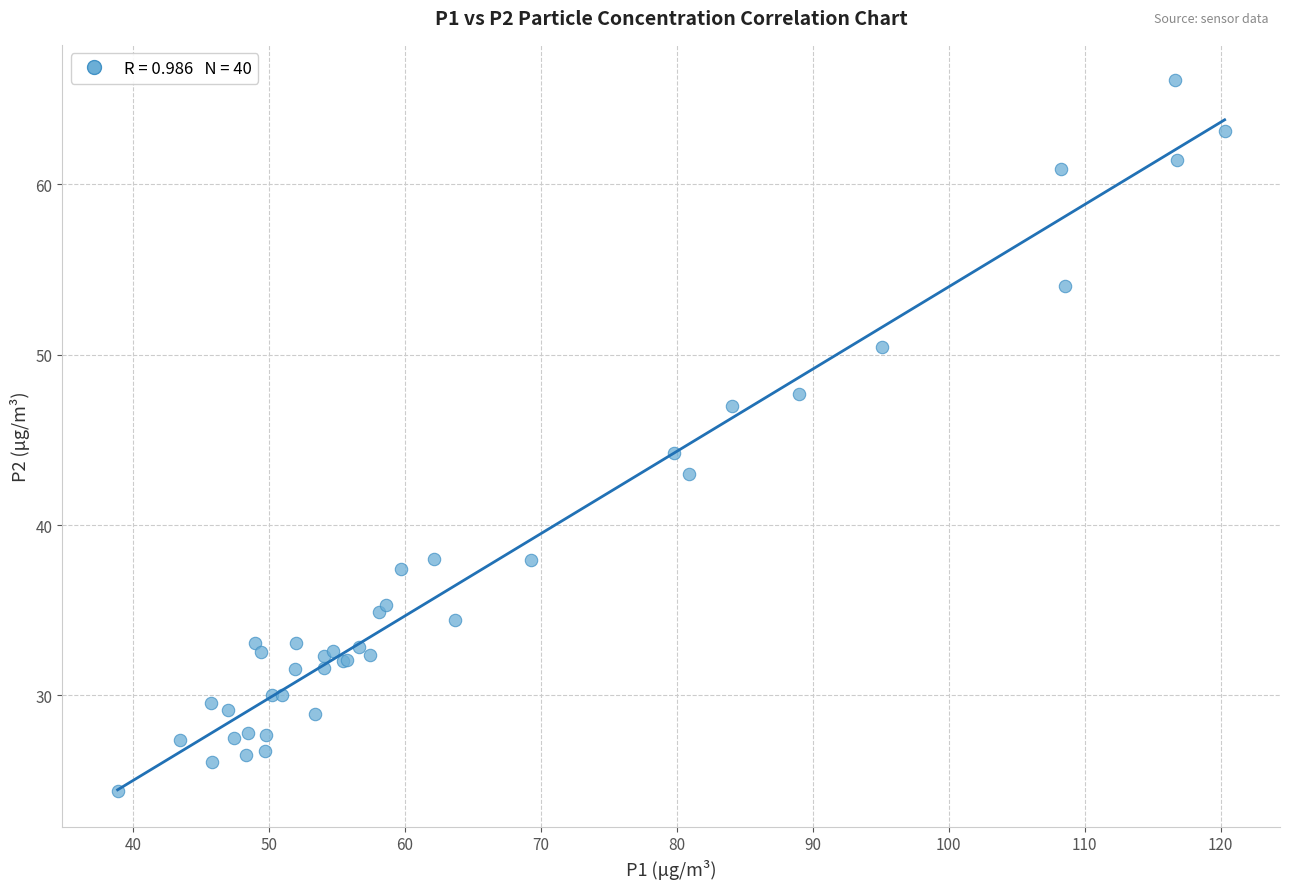

What Y value in the scatter plot is closest to 45?

44.2